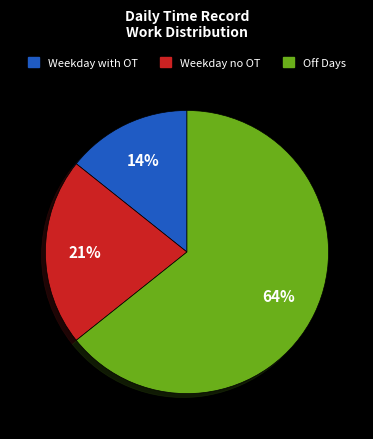

To the nearest percent, what is the average slice percentage?

33%